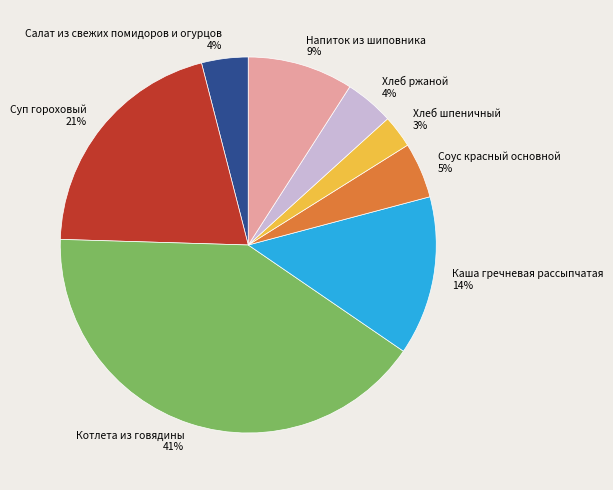

Does Котлета из говядины represent more than half of the total?

No